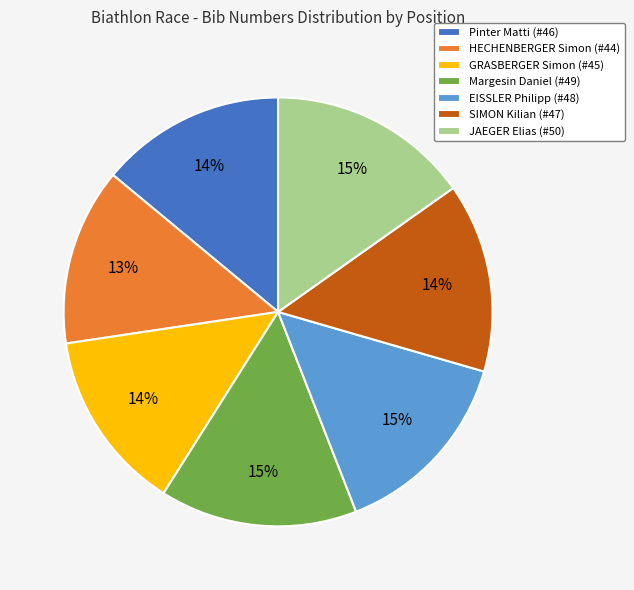

To the nearest percent, what is the combined percentage of HECHENBERGER Simon (#44) and GRASBERGER Simon (#45)?

27%